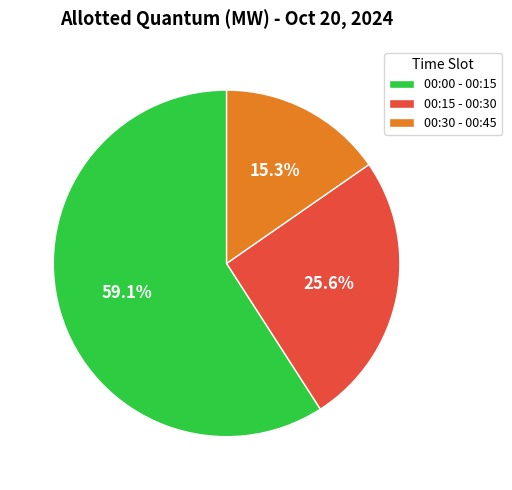

Which has a higher value, 00:00 - 00:15 or 00:15 - 00:30?

00:00 - 00:15